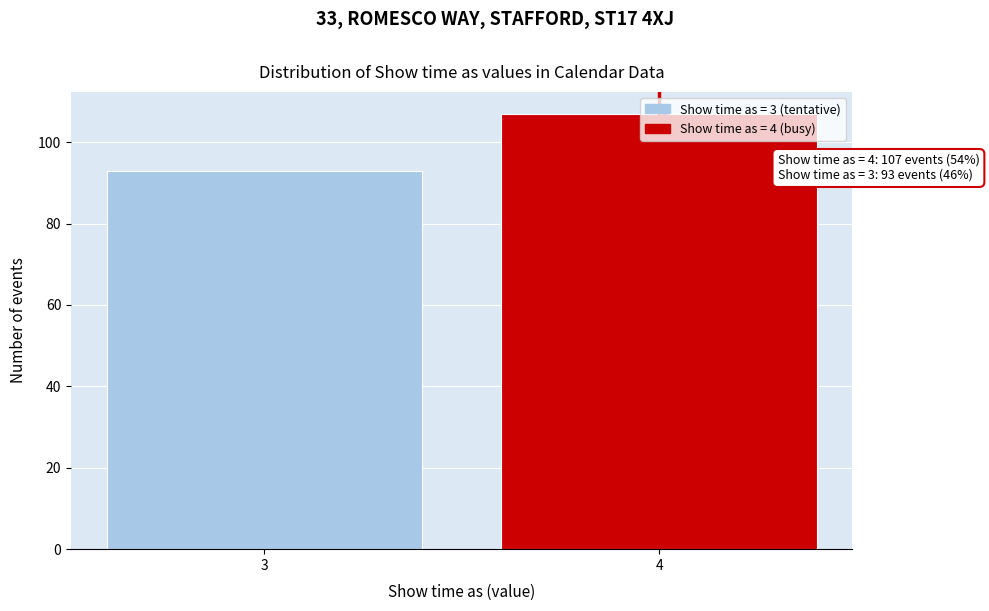

What is the sum of the values at 3 and 4?

200